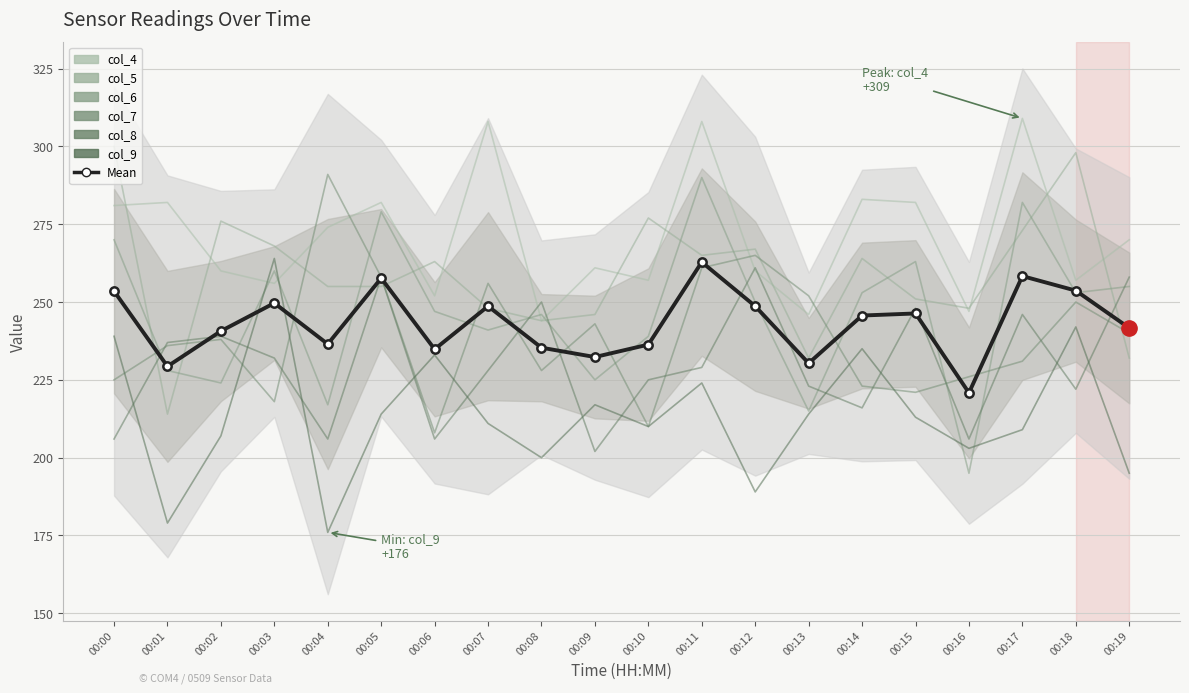

True or false: col_8 has a value of 216 at 00:14.

True